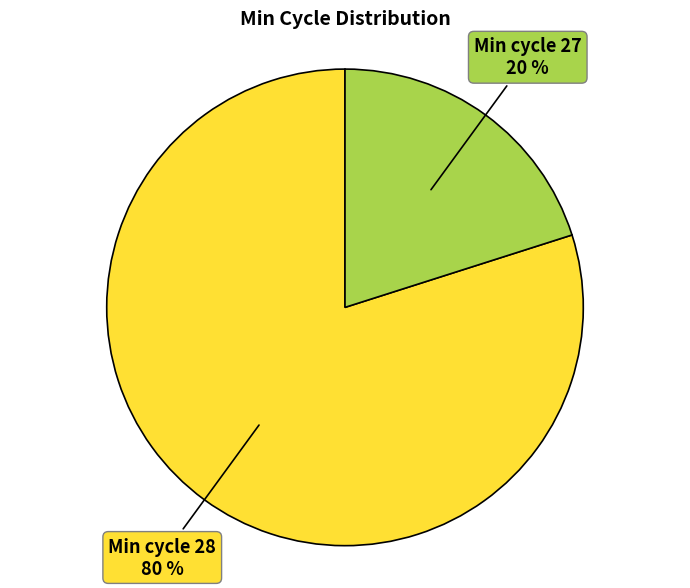

What is the smallest slice in the pie chart?

Min cycle 27